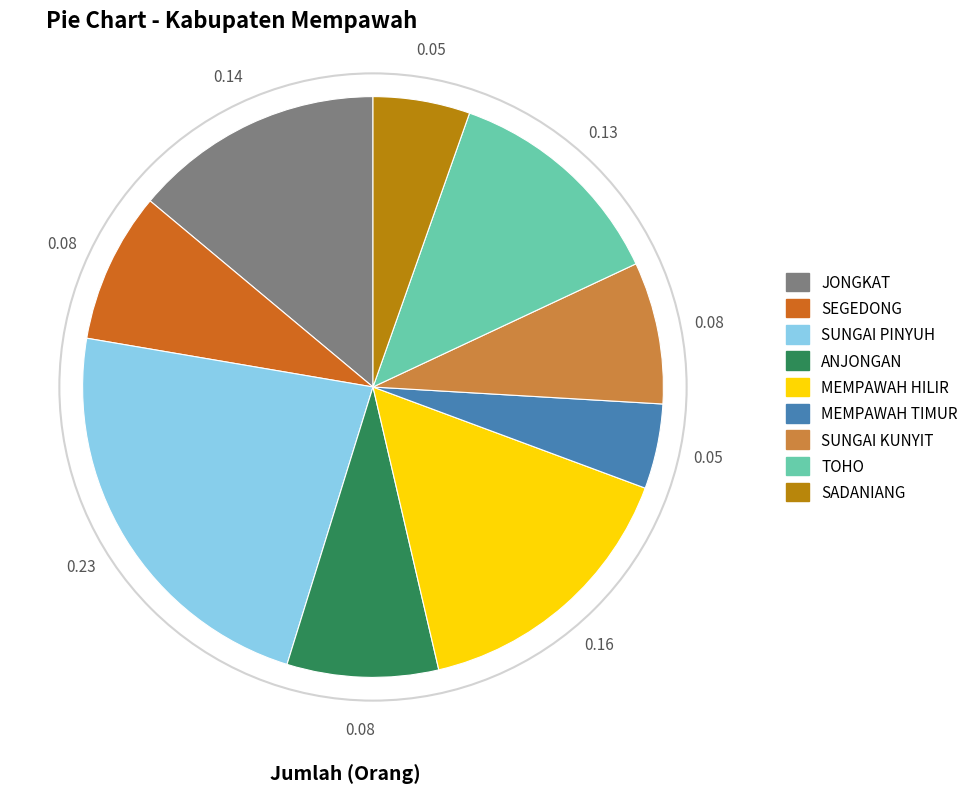

Is the sum of SUNGAI KUNYIT and SADANIANG greater than half?

No